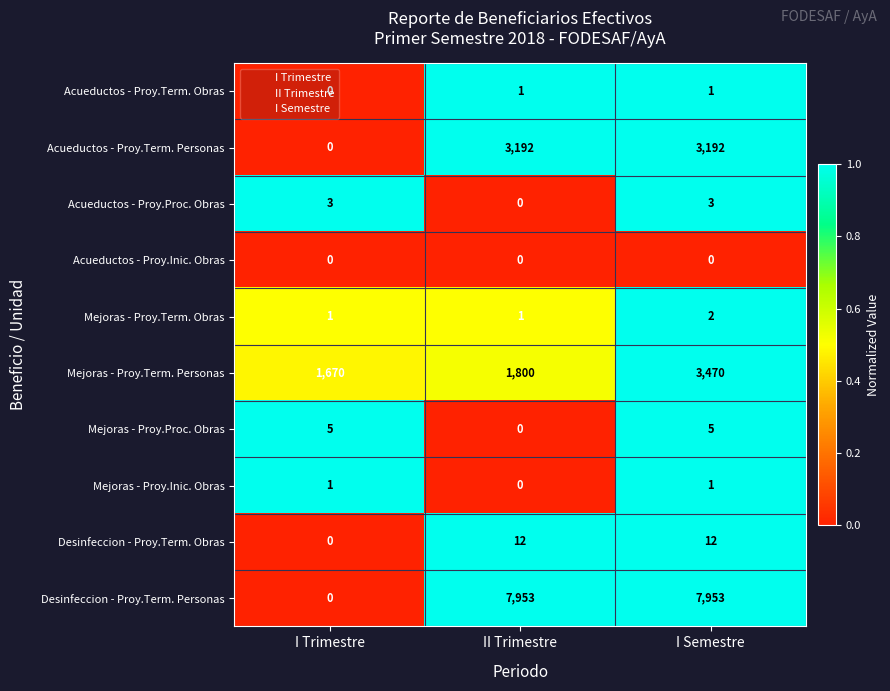

Is it true that Acueductos - Proy.Term. Obras equals 1 at I Trimestre?

False